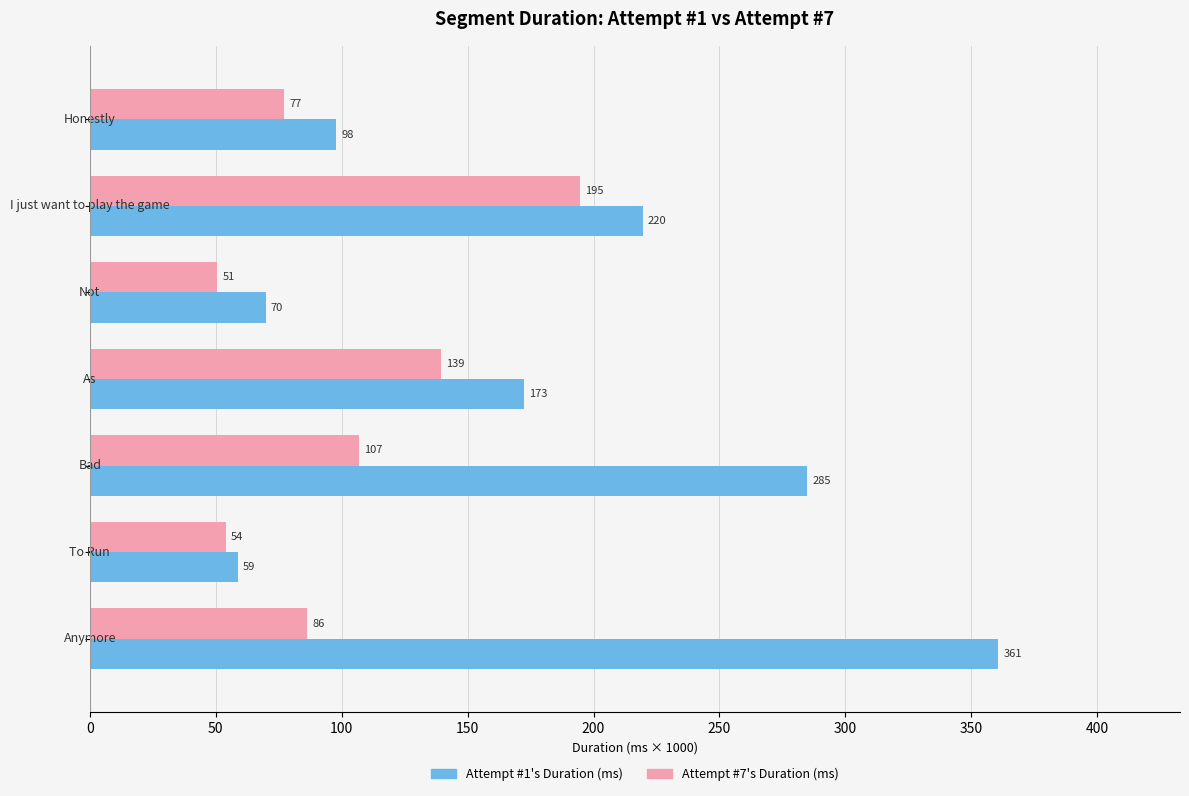

What is the value of the Attempt #7's Duration (ms) bar at the 1st from the left?

77.1